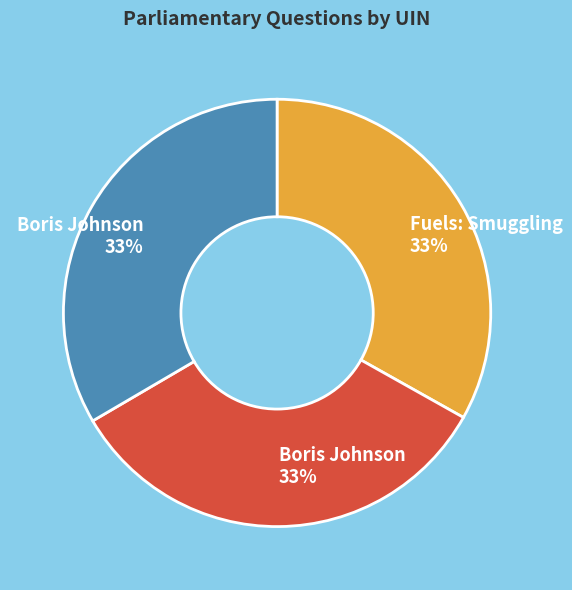

Is there a majority slice in this chart?

No